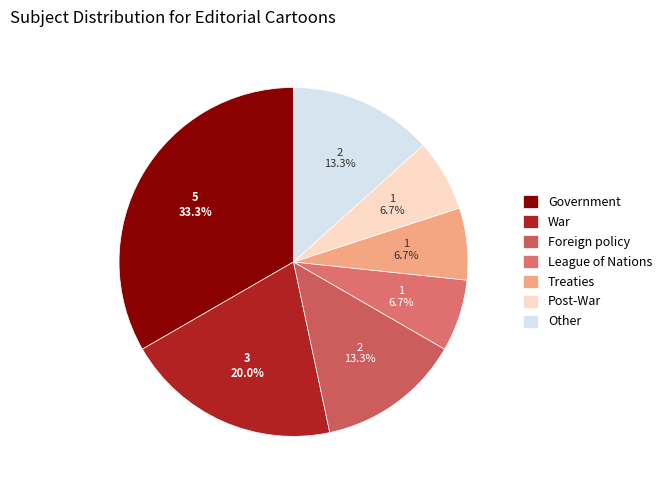

Which slice is the smallest?

Treaties